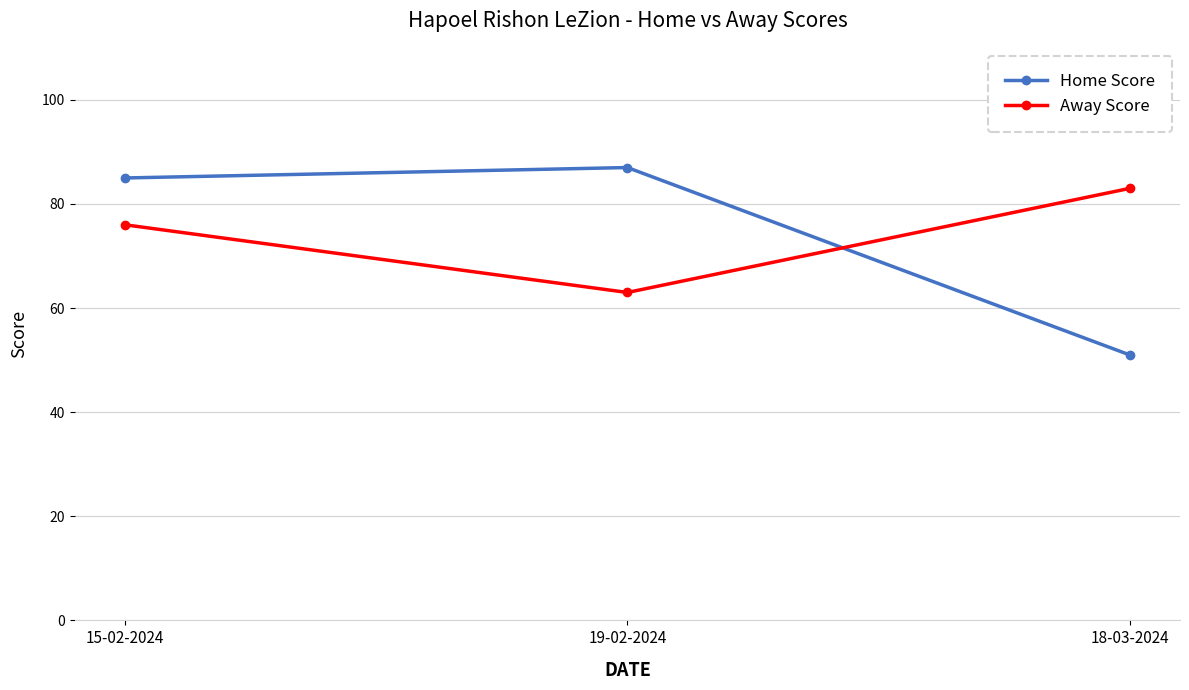

At how many categories does at least one series exceed 56?

3